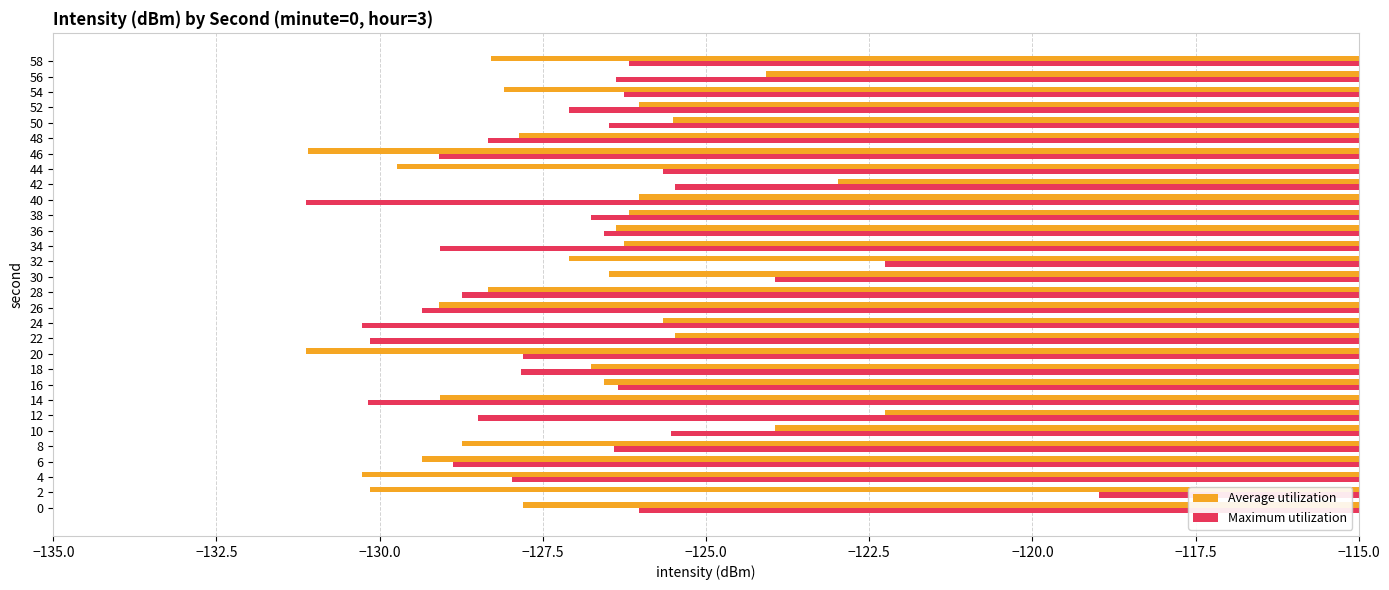

Rank the series by their maximum value, from lowest to highest.

Average utilization, Maximum utilization